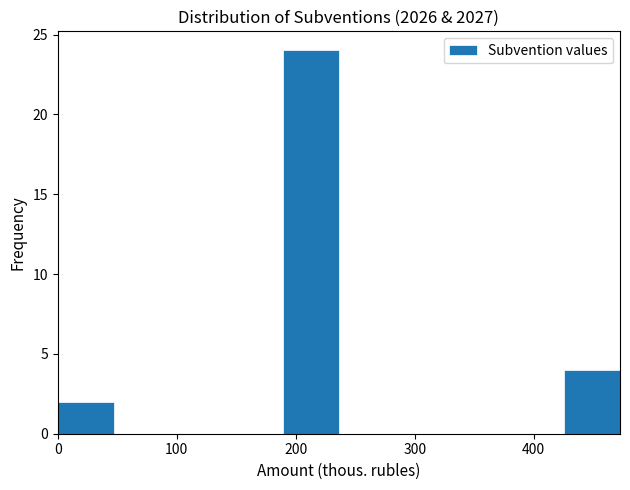

Reading left to right, transcribe this chart: for each bar, give the range it covers on the x-axis and its height. Neither the bar edges nor the heights are printed on the chart, so give them approximately, as read against the axes.

0 to 50: 2
50 to 90: 0
90 to 140: 0
140 to 190: 0
190 to 240: 24
240 to 280: 0
280 to 330: 0
330 to 380: 0
380 to 430: 0
430 to 470: 4